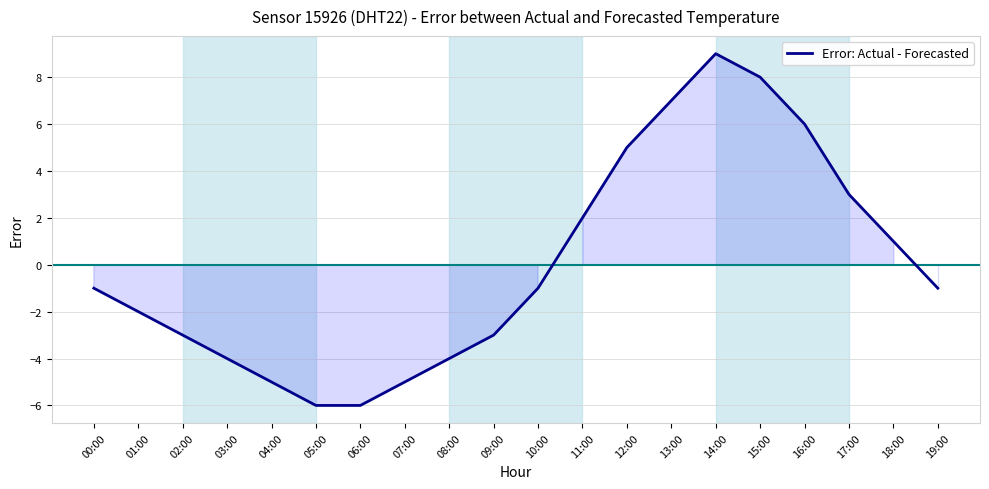

Reading left to right, what are all the values shown in this chart?

-1.0	-2.0	-3.0	-4.0	-5.0	-6.0	-6.0	-5.0	-4.0	-3.0	-1.0	2.0	5.0	7.0	9.0	8.0	6.0	3.0	1.0	-1.0